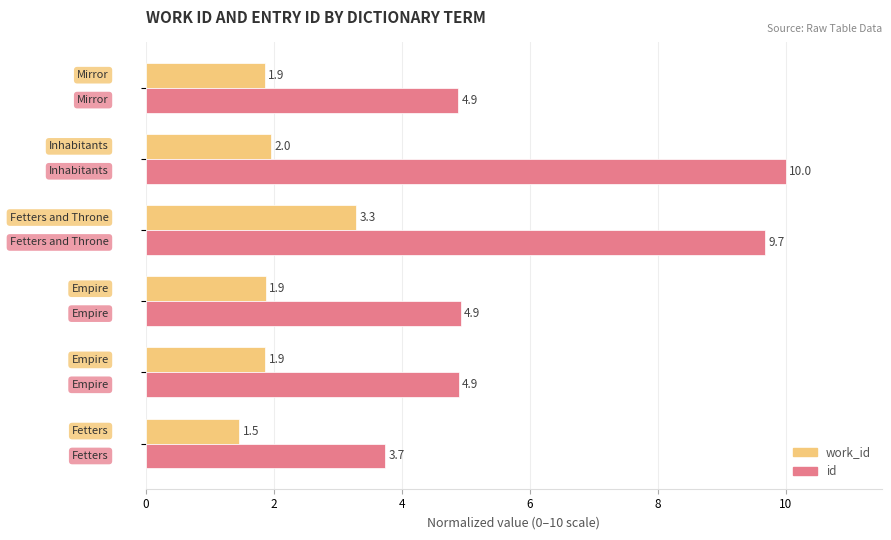

What is the smallest value displayed?

1.5